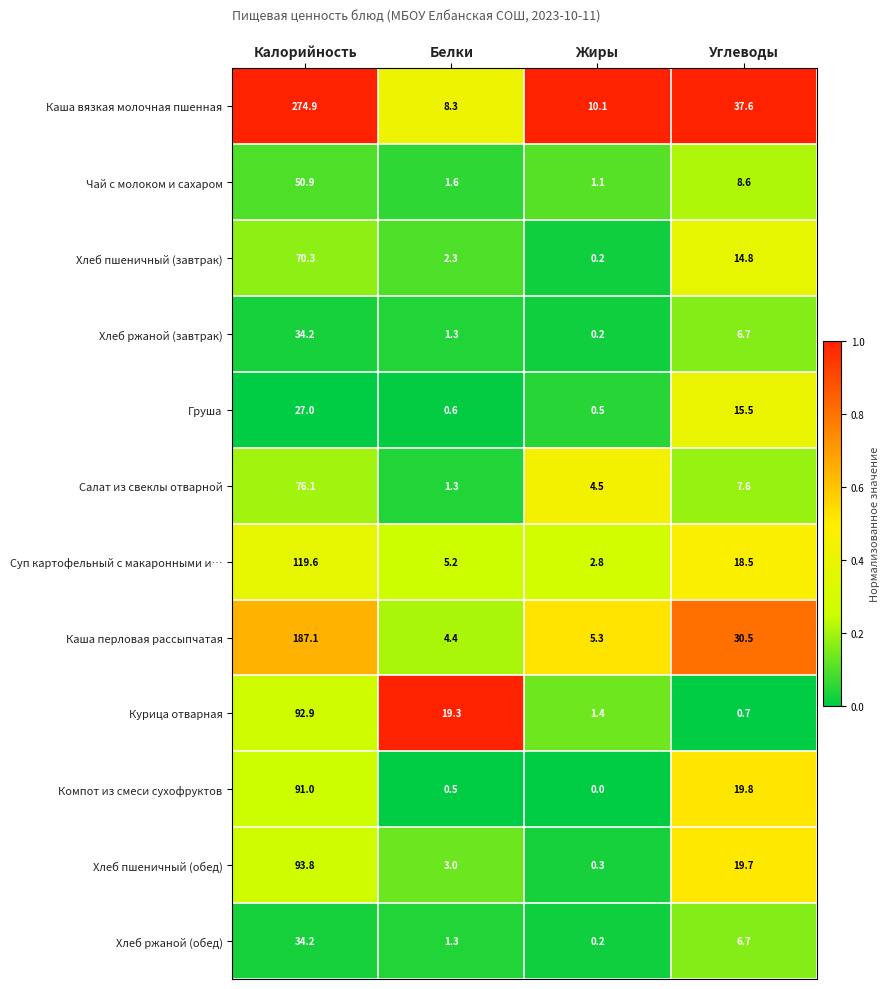

Is the value of Чай с молоком и сахаром at Углеводы greater than the value of Курица отварная at Жиры?

Yes